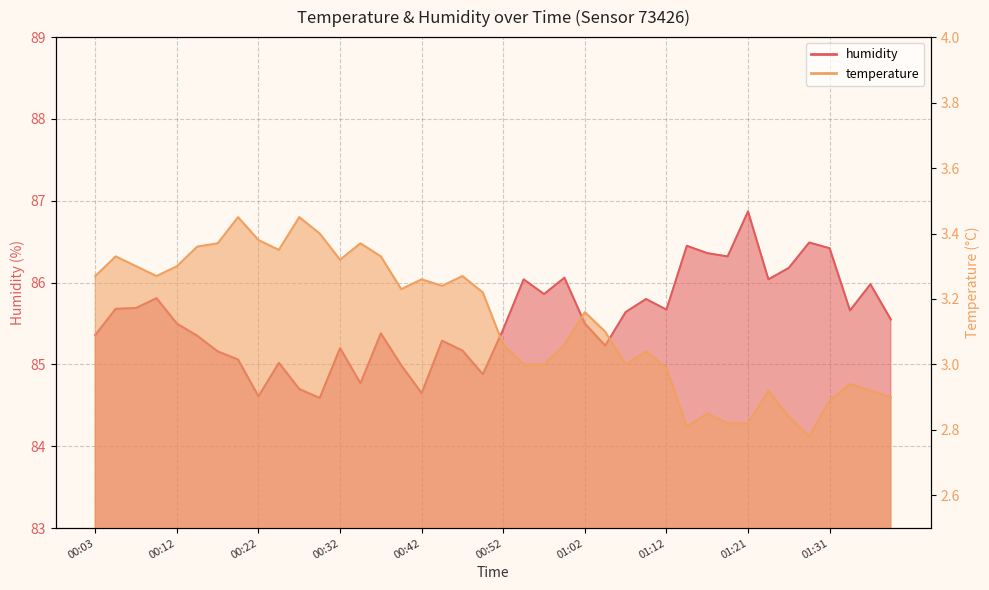

Reading left to right, extract all data points from this chart.

temperature: 00:03=3.3	00:05=3.3	00:07=3.3	00:10=3.3	00:12=3.3	00:15=3.4	00:17=3.4	00:20=3.5	00:22=3.4	00:25=3.4	00:27=3.5	00:30=3.4	00:32=3.3	00:35=3.4	00:37=3.3	00:40=3.2	00:42=3.3	00:44=3.2	00:47=3.3	00:49=3.2	00:52=3.1	00:54=3.0	00:57=3.0	00:59=3.1	01:02=3.2	01:04=3.1	01:07=3.0	01:09=3.0	01:12=3.0	01:14=2.8	01:17=2.9	01:19=2.8	01:21=2.8	01:24=2.9	01:26=2.8	01:29=2.8	01:31=2.9	01:34=2.9	01:36=2.9	01:39=2.9
humidity: 00:03=85.4	00:05=85.7	00:07=85.7	00:10=85.8	00:12=85.5	00:15=85.3	00:17=85.2	00:20=85.1	00:22=84.6	00:25=85.0	00:27=84.7	00:30=84.6	00:32=85.2	00:35=84.8	00:37=85.4	00:40=85.0	00:42=84.7	00:44=85.3	00:47=85.2	00:49=84.9	00:52=85.4	00:54=86.0	00:57=85.9	00:59=86.1	01:02=85.5	01:04=85.2	01:07=85.6	01:09=85.8	01:12=85.7	01:14=86.5	01:17=86.4	01:19=86.3	01:21=86.9	01:24=86.0	01:26=86.2	01:29=86.5	01:31=86.4	01:34=85.7	01:36=86.0	01:39=85.5